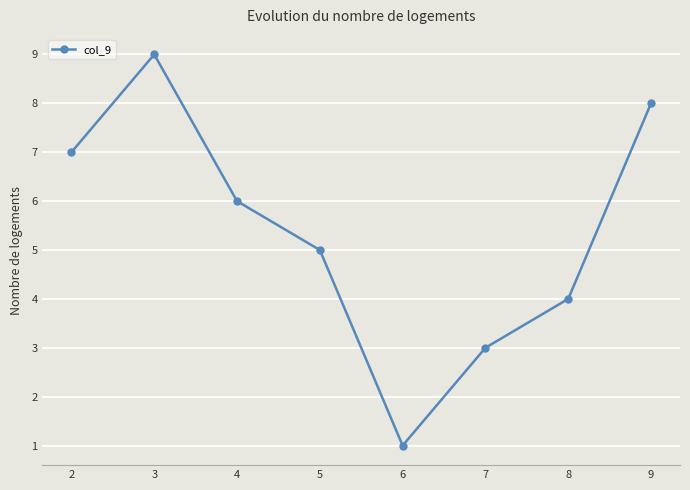

The value at 5 is 5. True or false?

True